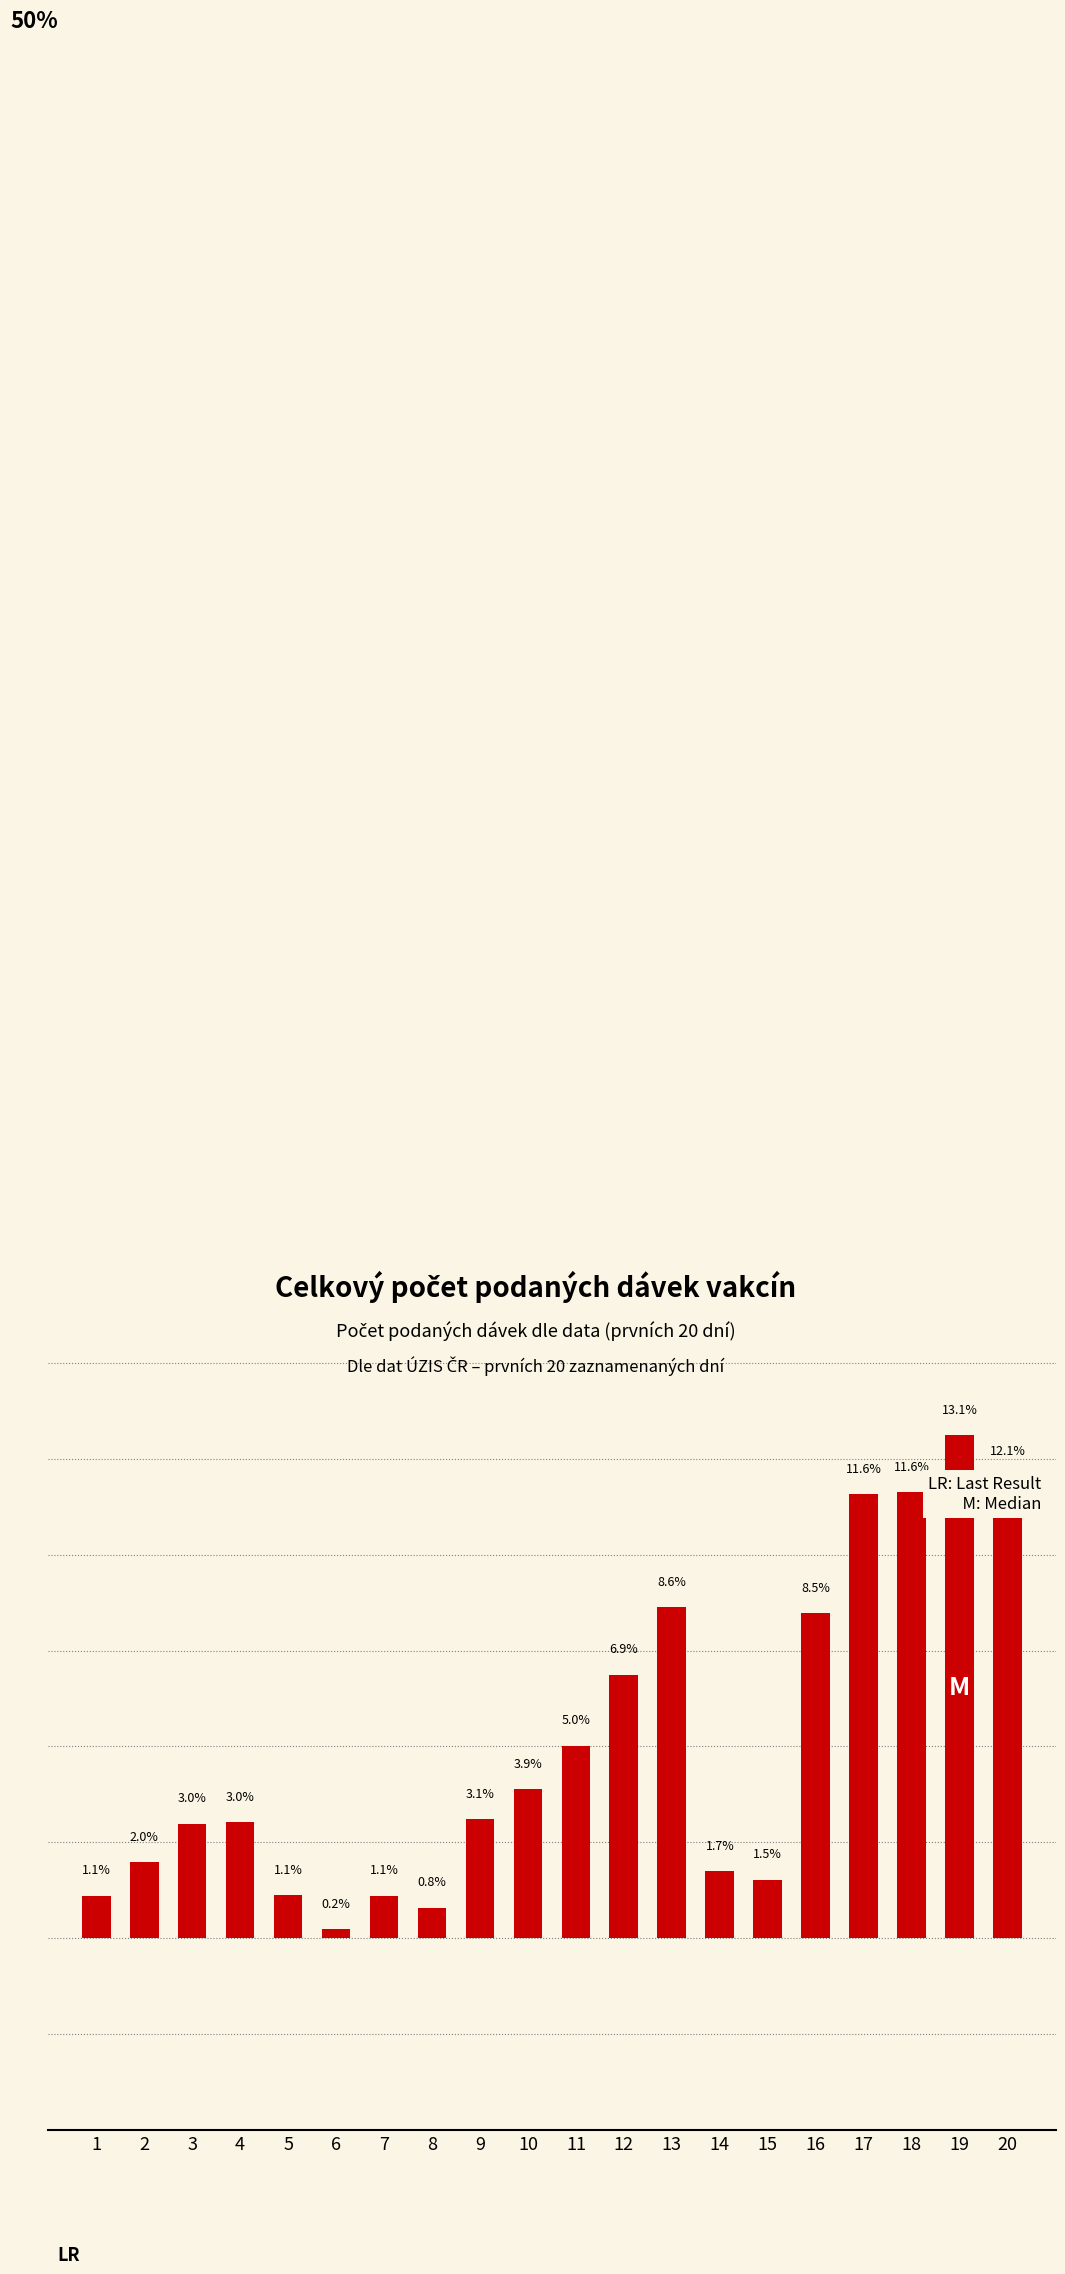

List the labels in order of value, smallest first.

6, 8, 1, 7, 5, 15, 14, 2, 3, 4, 9, 10, 11, 12, 16, 13, 17, 18, 20, 19